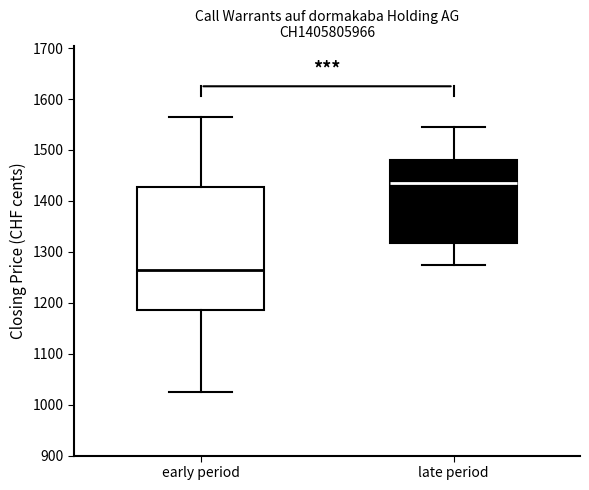

Which box's median line is the lowest?

early period